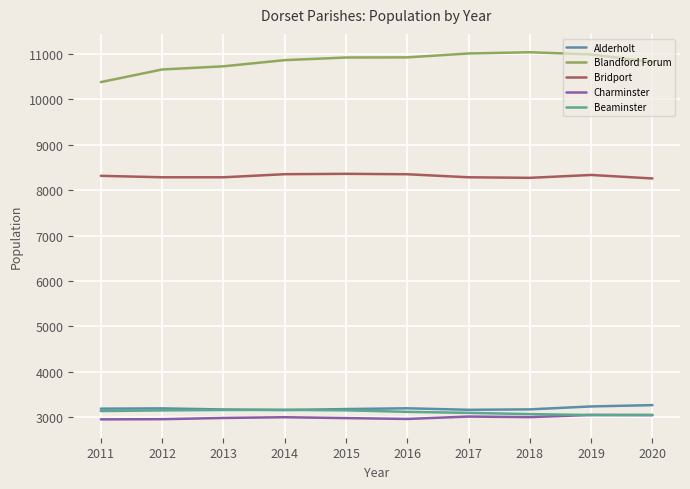

What is the value of the Alderholt point at the 3rd from the left?

3166